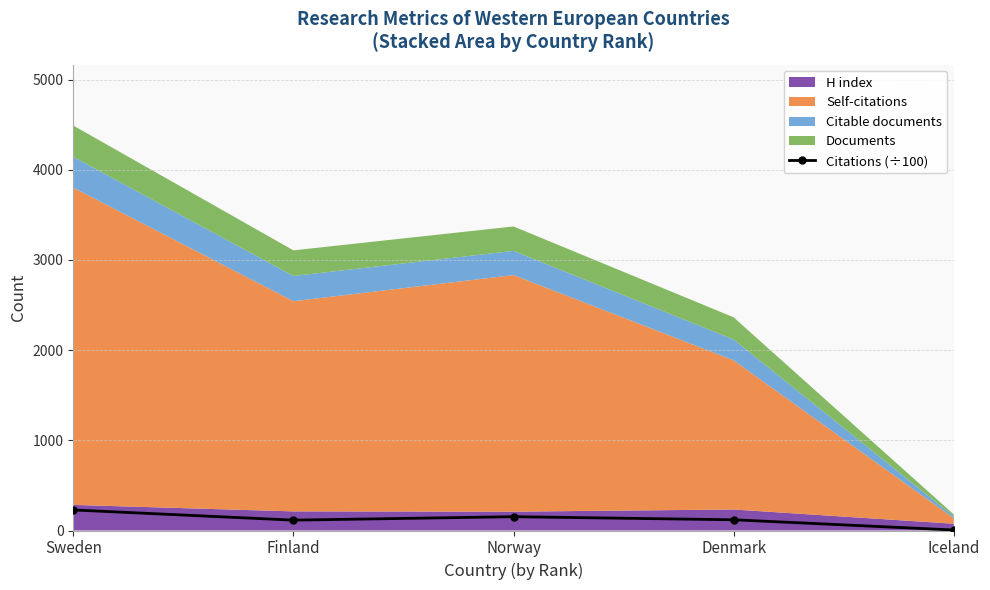

Where does the data first go above 118?

Sweden